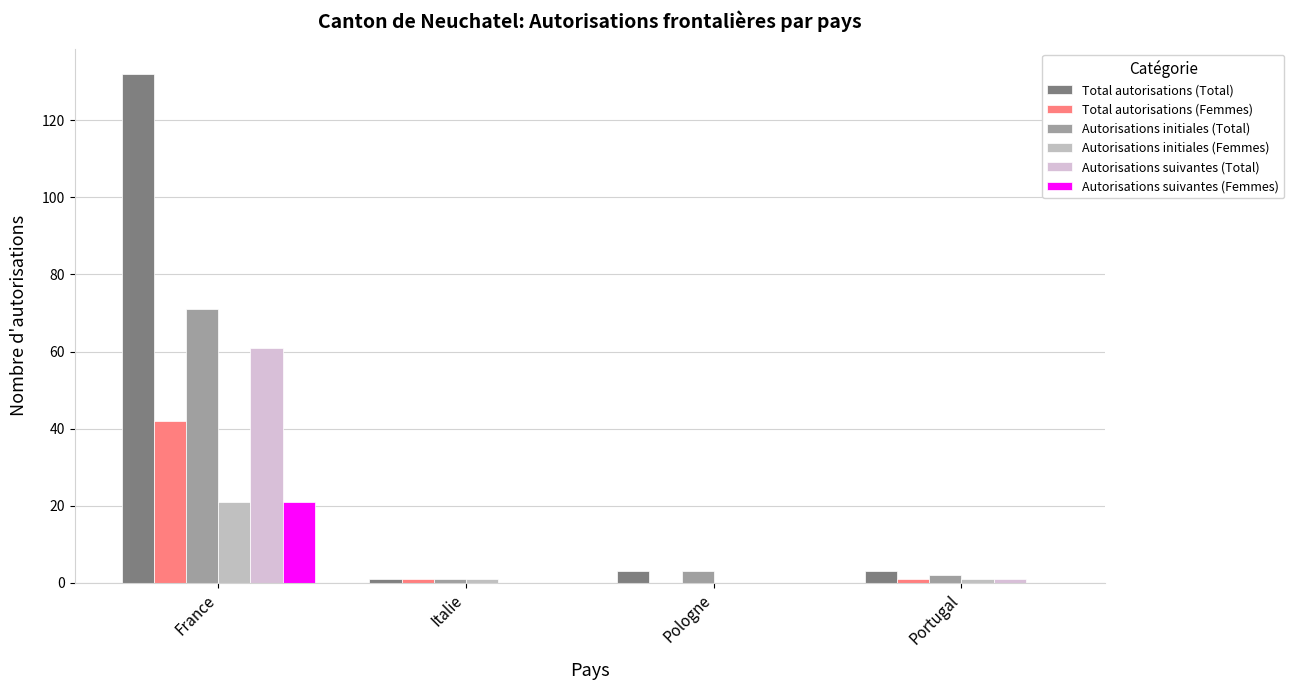

How many data points does each series have?

4